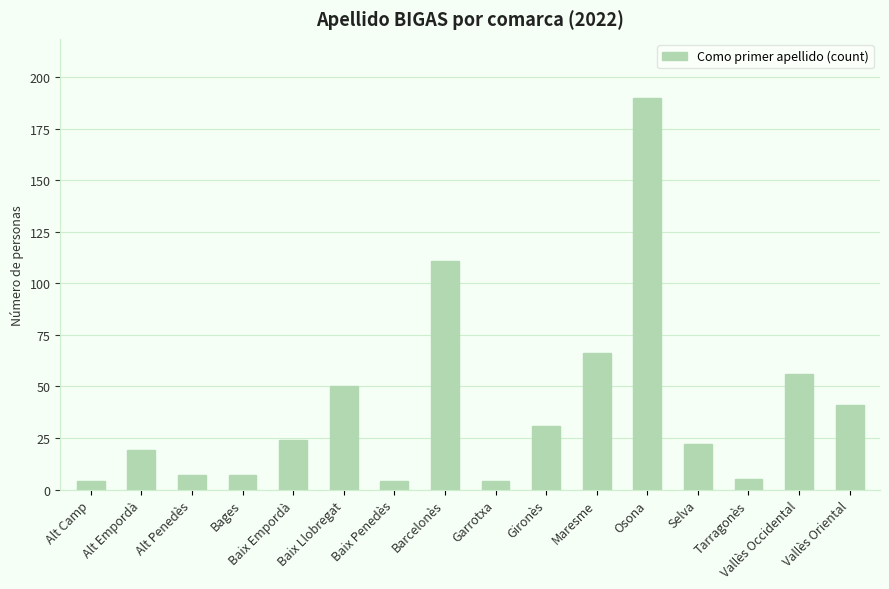

What is the label of the 7th bar from the left?

Baix Penedès